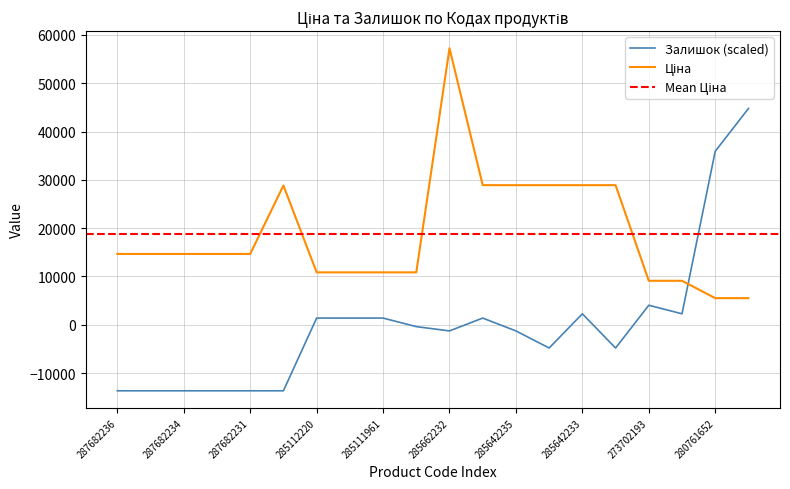

After their last crossing, which series has the higher values: Ціна or Залишок?

Залишок